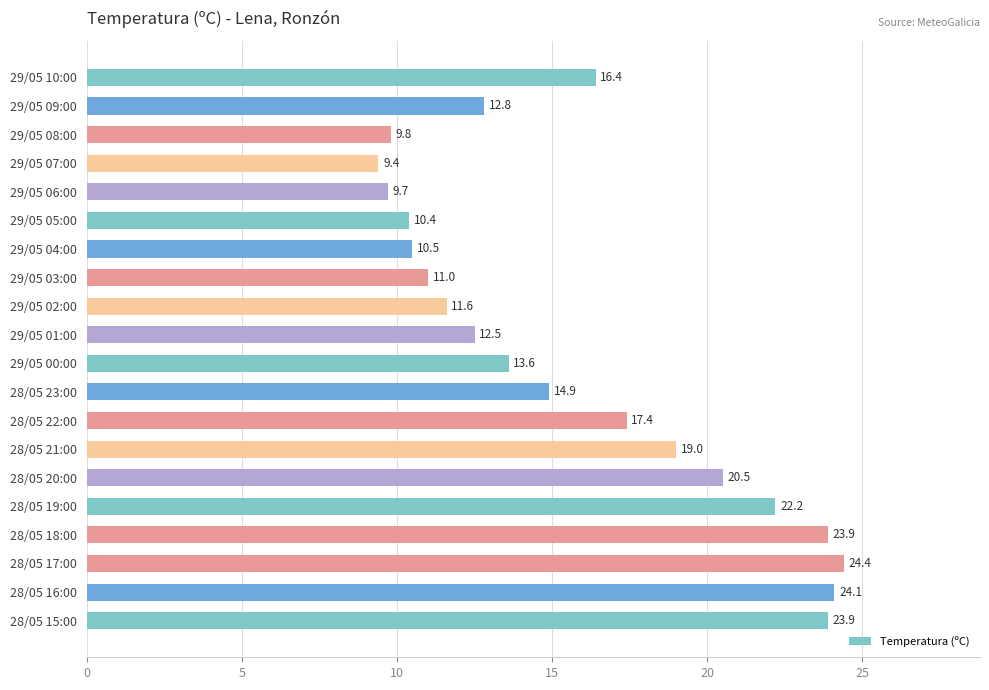

Which label corresponds to the smallest value in the chart?

29/05 07:00